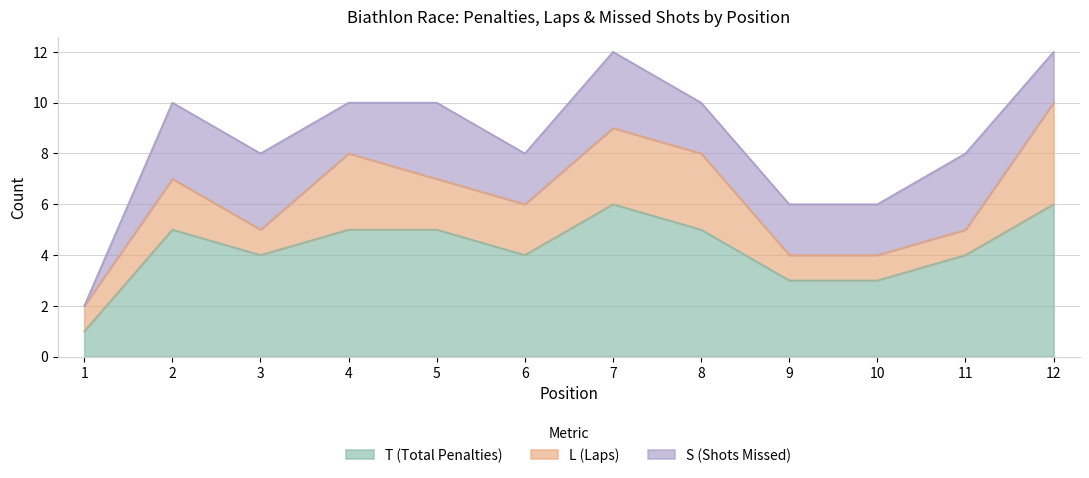

What value does the S (Shots Missed) series have at 3?

3